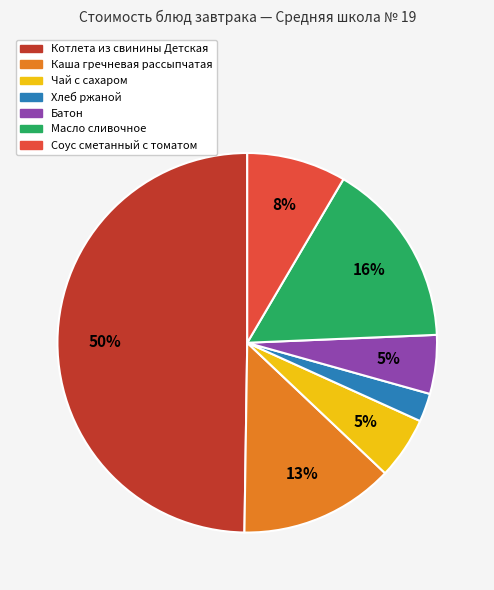

Is it true that Каша гречневая рассыпчатая is 13% of the pie?

True